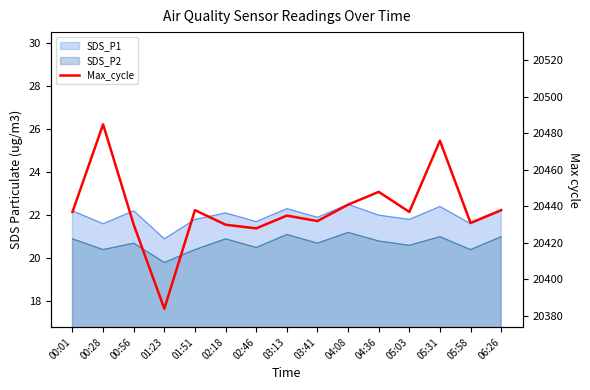

List the labels in order of value, smallest first.

01:23, 02:46, 00:56, 02:18, 05:58, 03:41, 03:13, 00:01, 05:03, 01:51, 06:26, 04:08, 04:36, 05:31, 00:28